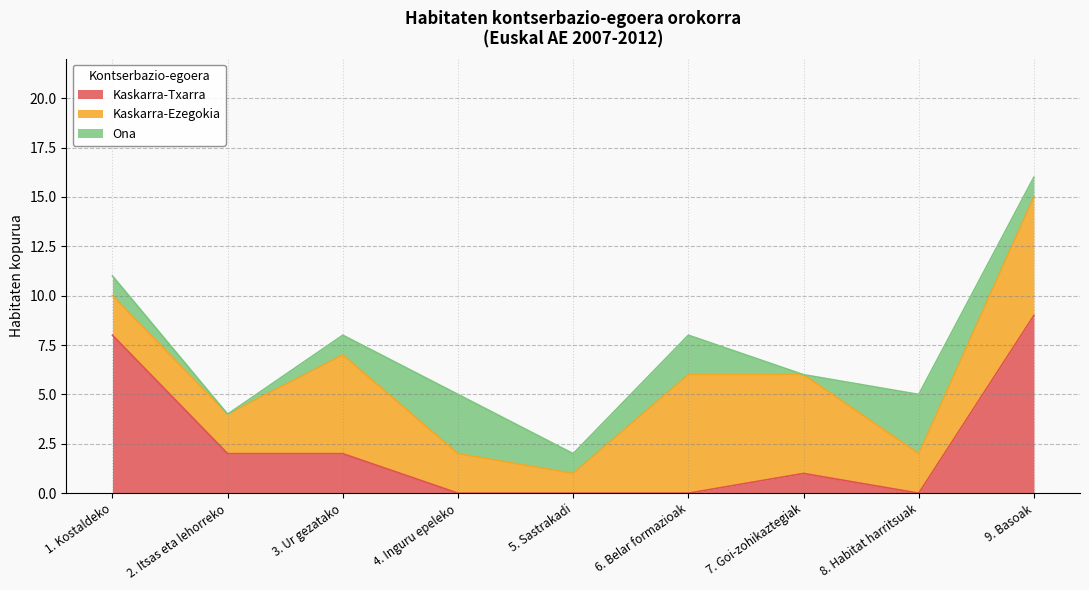

How many data points in Kaskarra-Txarra are above 1?

4